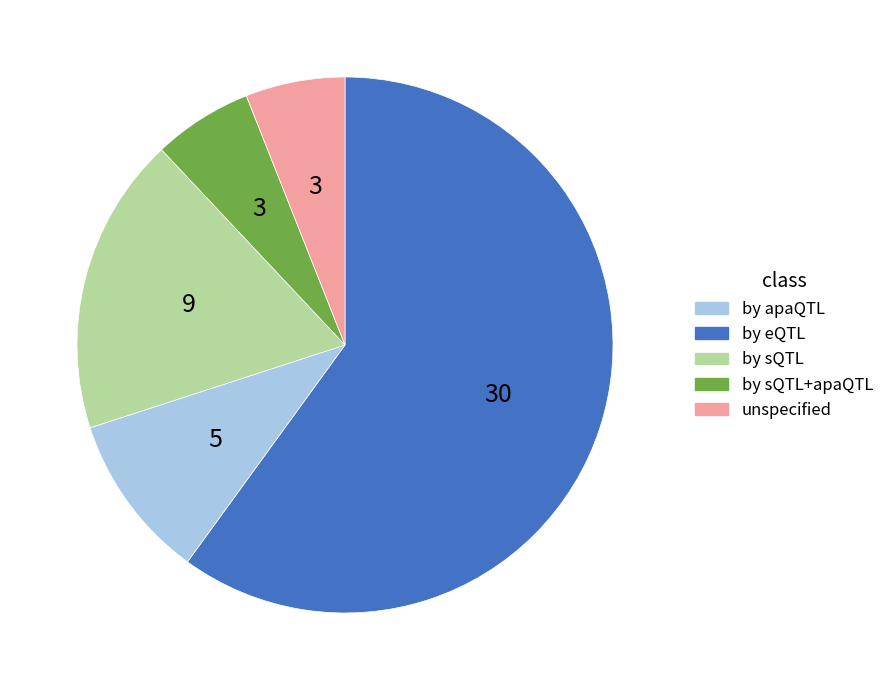

Does any single category account for the majority?

Yes